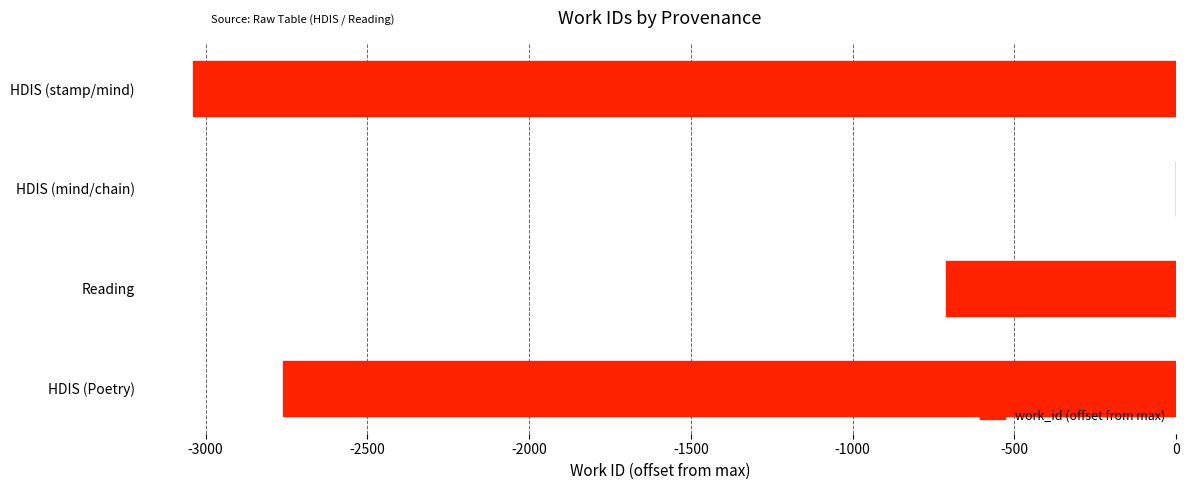

The chart shows a value of -1457.2 at HDIS (mind/chain). True or false?

False